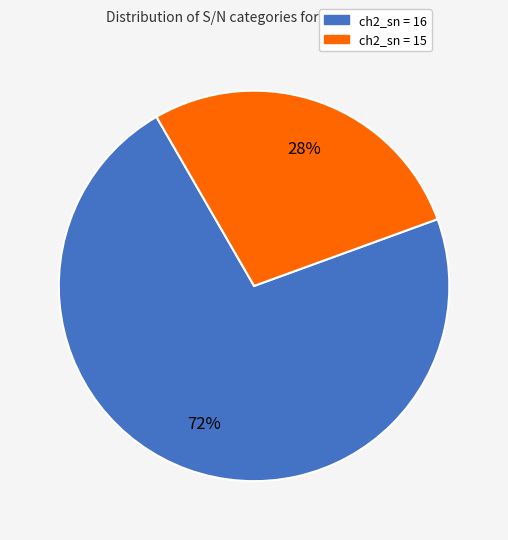

To the nearest percent, what portion does ch2_sn = 15 represent?

28%